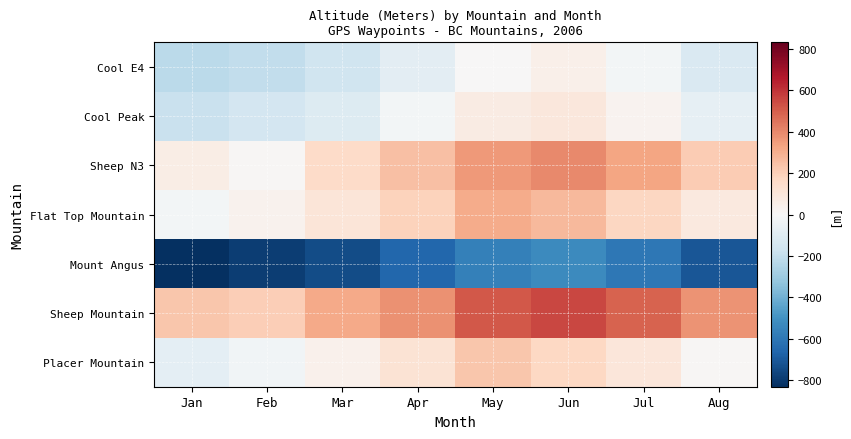

At how many categories does at least one series exceed 190?

8